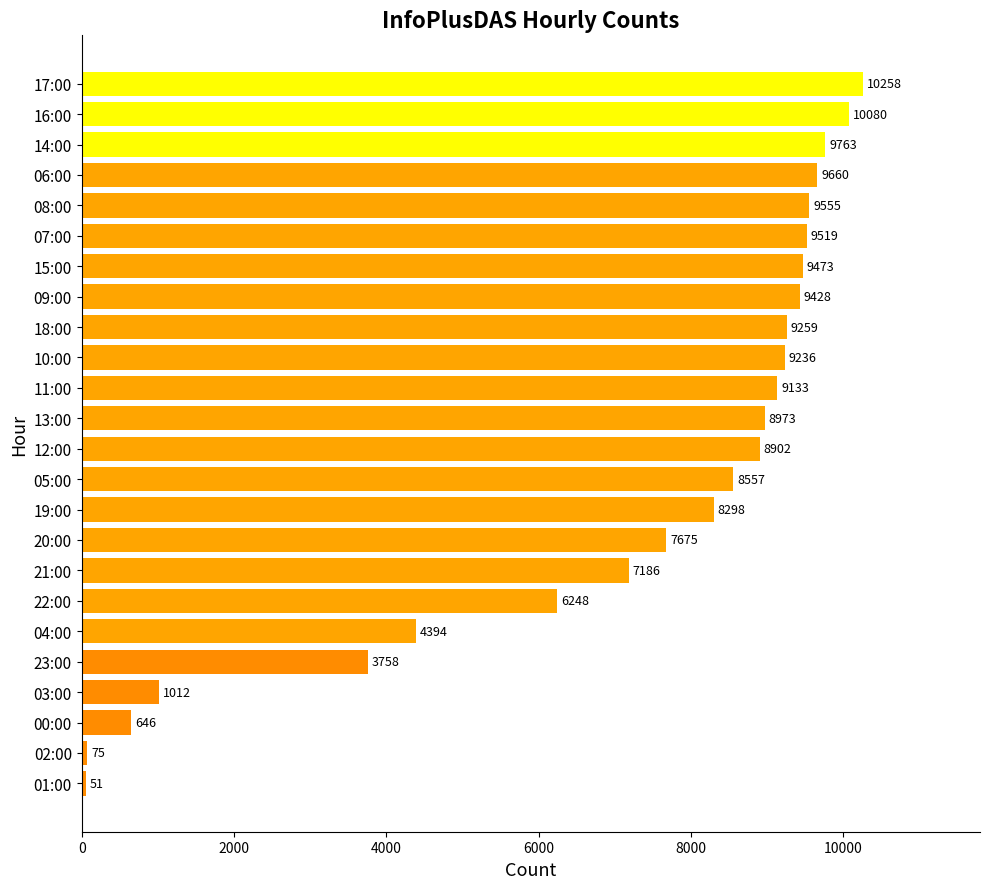

Approximately how many times larger is the value at 18:00 compared to 22:00?

1.5